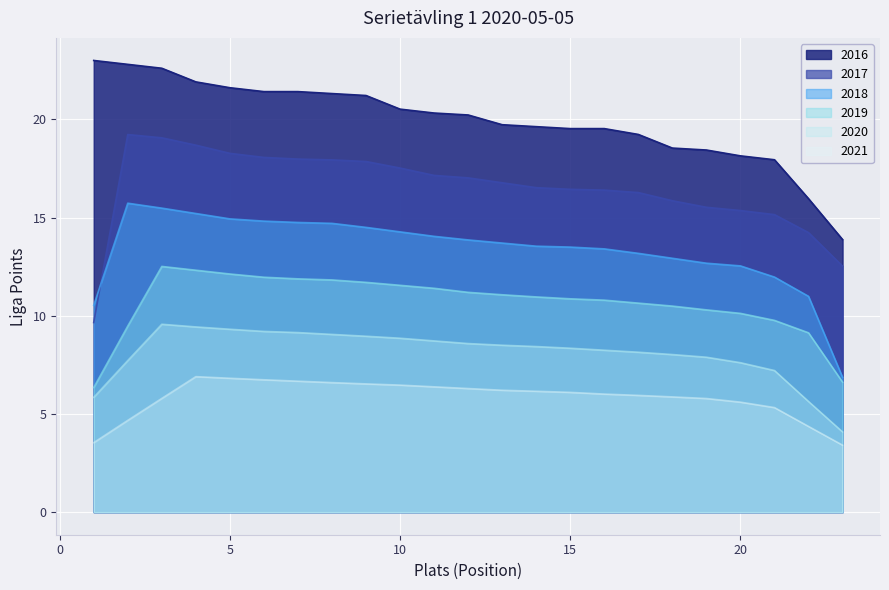

At which label does the data first exceed 20?

1